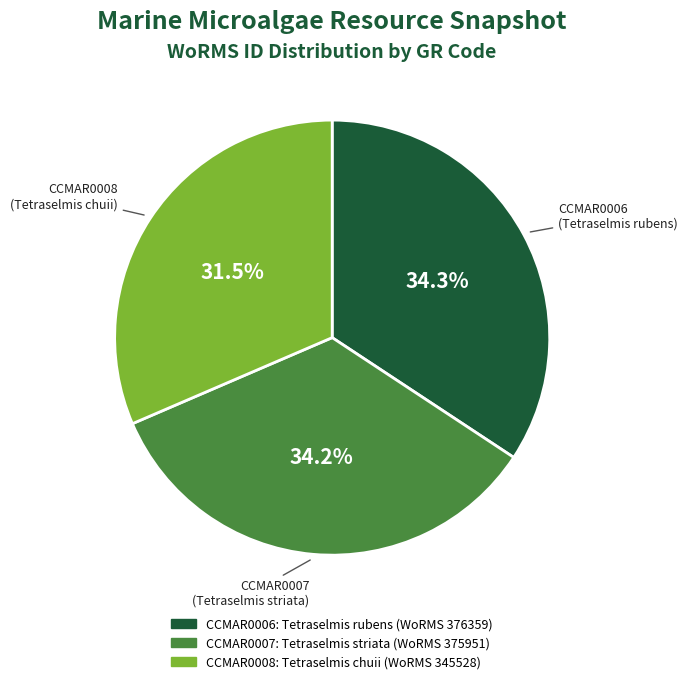

Does CCMAR0006 account for over 50% of the chart?

No